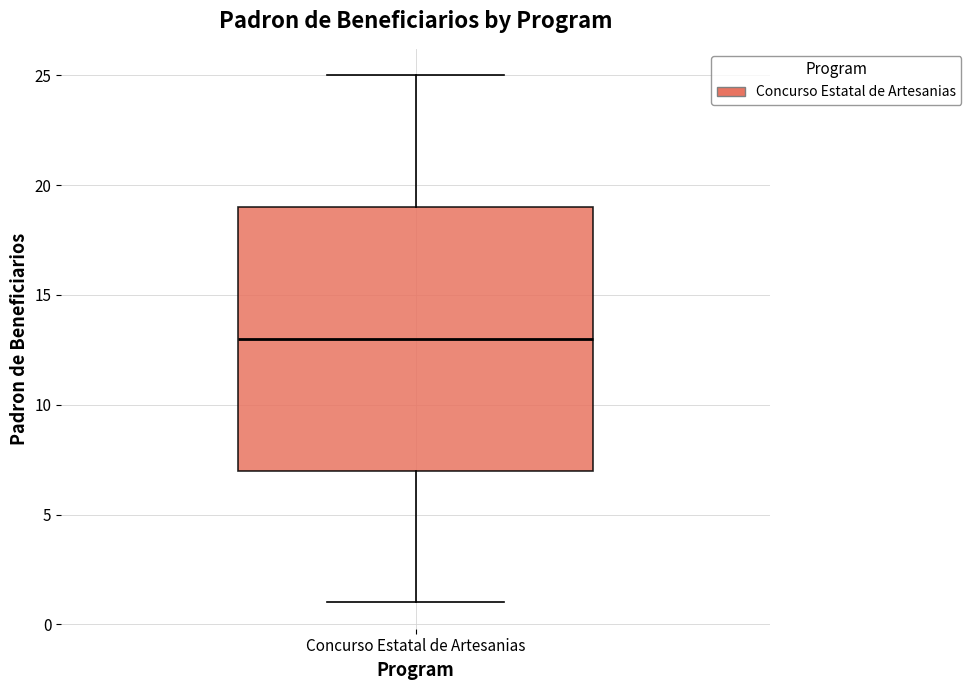

Read this box plot against the y-axis: the position of the median line, the range covered by the box, and the ends of both whiskers. The values are not printed on the chart, so give them approximately, as read against the axis.

median 13, box 7 to 19, whiskers 1 to 25